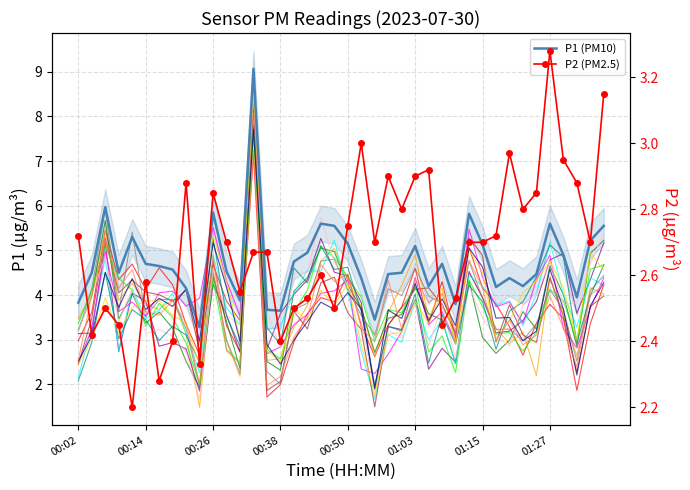

What is the total value across all series at 33?

7.0